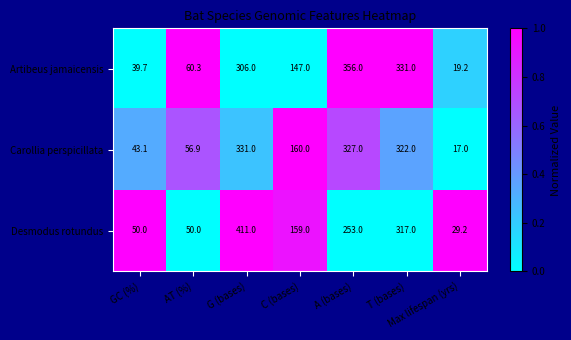

What is the sum of the Desmodus rotundus values at Max lifespan (yrs) and G (bases)?

440.2